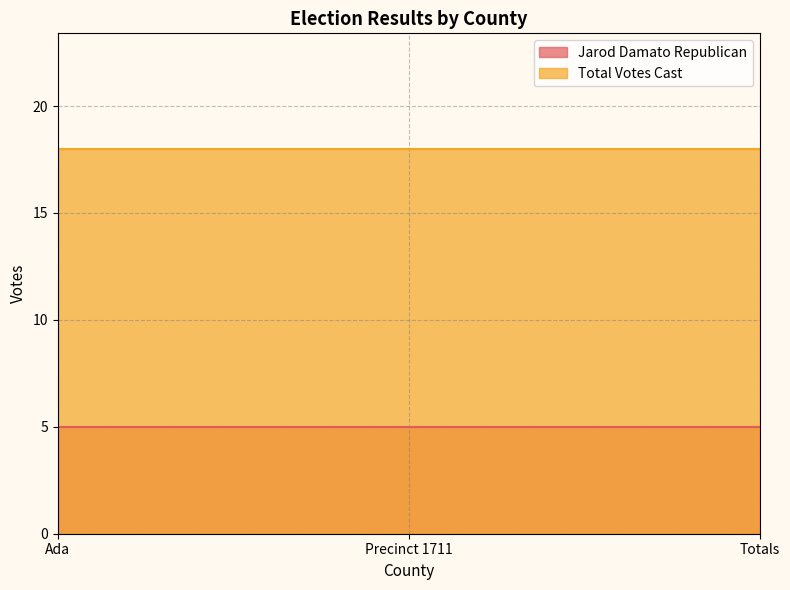

List the labels in order of Jarod Damato Republican value, largest first.

Ada, Precinct 1711, Totals